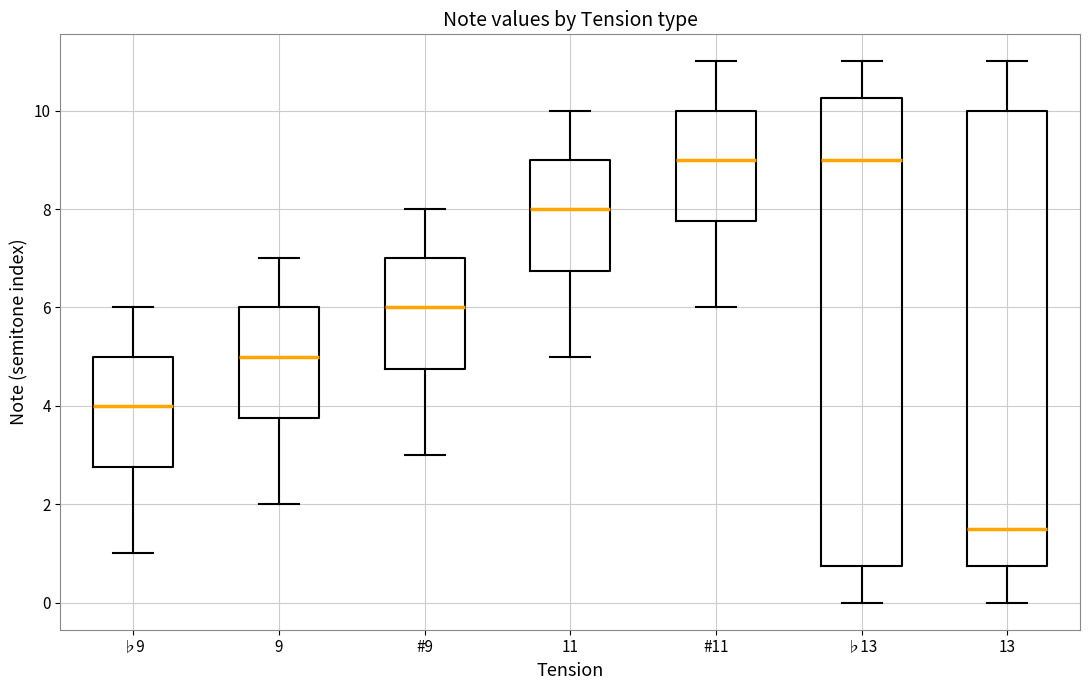

Reading left to right, transcribe this box plot: for each box, give where its median line is, the range the box spans, and where its two whiskers end, as read against the y-axis. The values are not printed on the chart, so give them approximately, as read against the axis.

♭9: median 4.0, box 2.8 to 5.0, whiskers 1.0 to 6.0
9: median 5.0, box 3.8 to 6.0, whiskers 2.0 to 7.0
#9: median 6.0, box 4.8 to 7.0, whiskers 3.0 to 8.0
11: median 8.0, box 6.8 to 9.0, whiskers 5.0 to 10.0
#11: median 9.0, box 7.8 to 10.0, whiskers 6.0 to 11.0
♭13: median 9.0, box 0.8 to 10.2, whiskers 0.0 to 11.0
13: median 1.6, box 0.8 to 10.0, whiskers 0.0 to 11.0